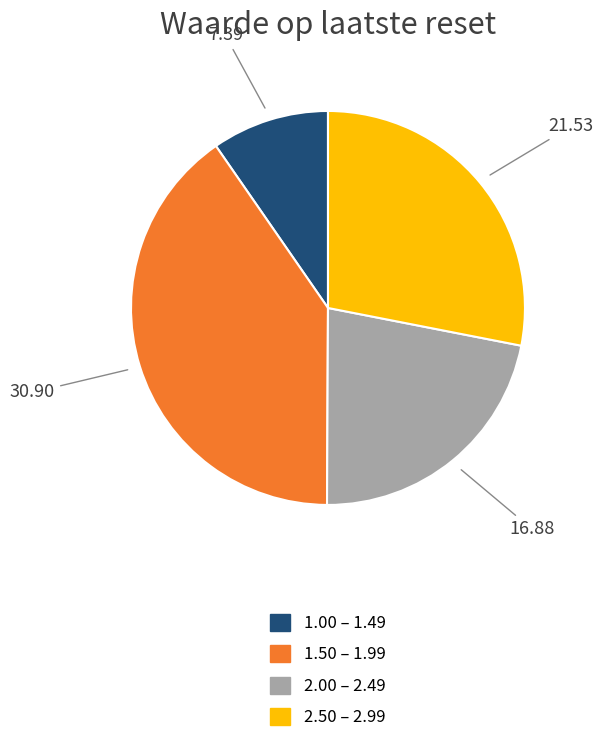

Does any single category account for the majority?

No